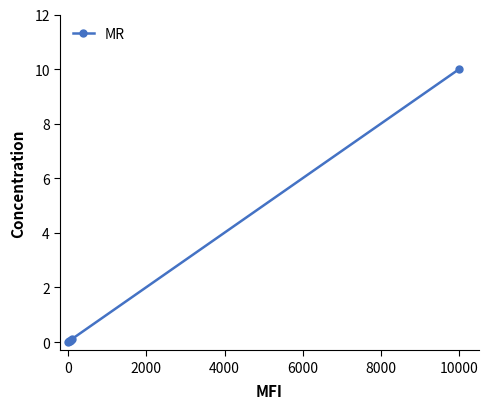

Is this an area chart (filled region under the line)?

No